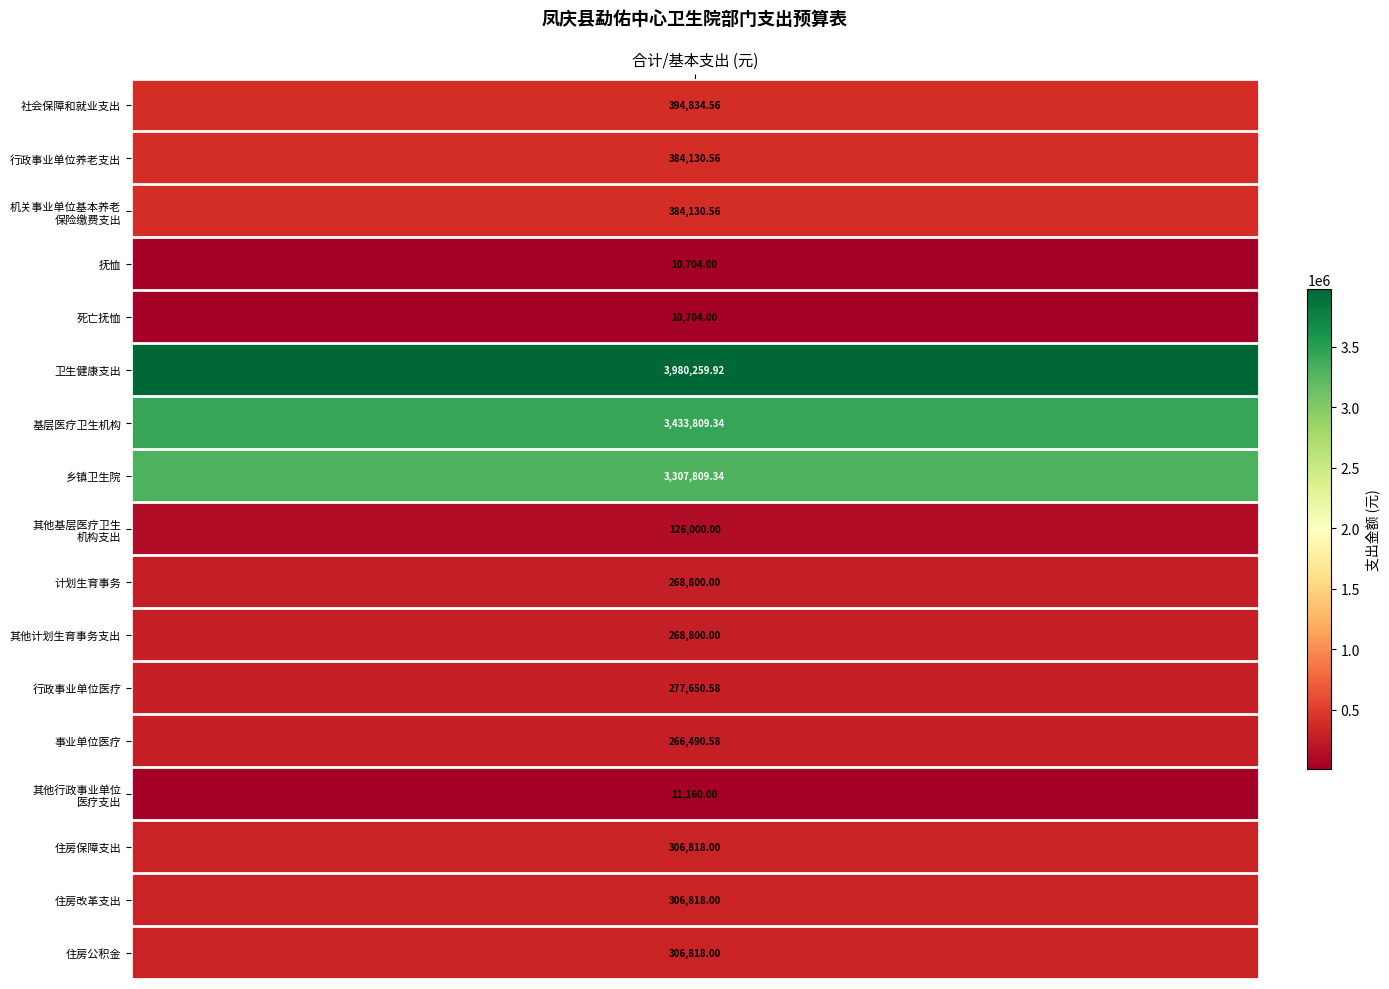

Reading left to right, extract all data points from this chart.

values=394834.6	1=384130.6	2=384130.6	3=10704.0	4=10704.0	5=3980259.9	6=3433809.3	7=3307809.3	8=126000.0	9=268800.0	10=268800.0	11=277650.6	12=266490.6	13=11160.0	14=306818.0	15=306818.0	16=306818.0